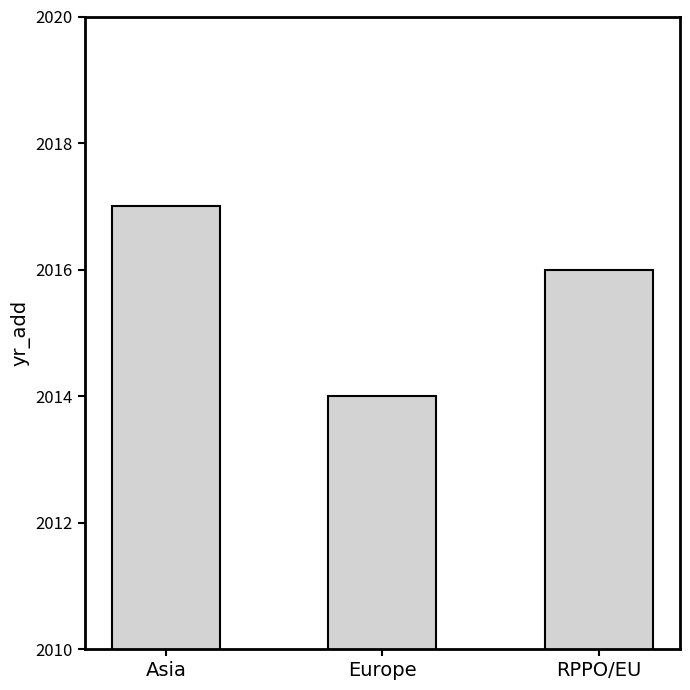

What is the difference between the maximum and minimum values?

3